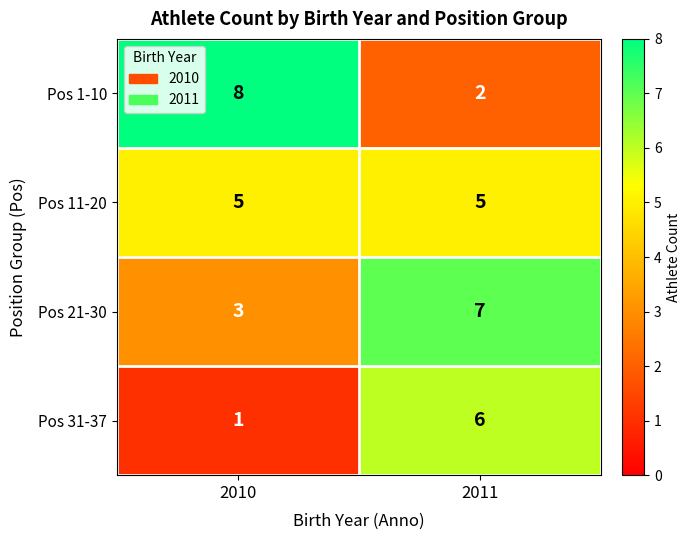

Rank the series at 2011 from lowest to highest value.

Pos 1-10, Pos 11-20, Pos 31-37, Pos 21-30